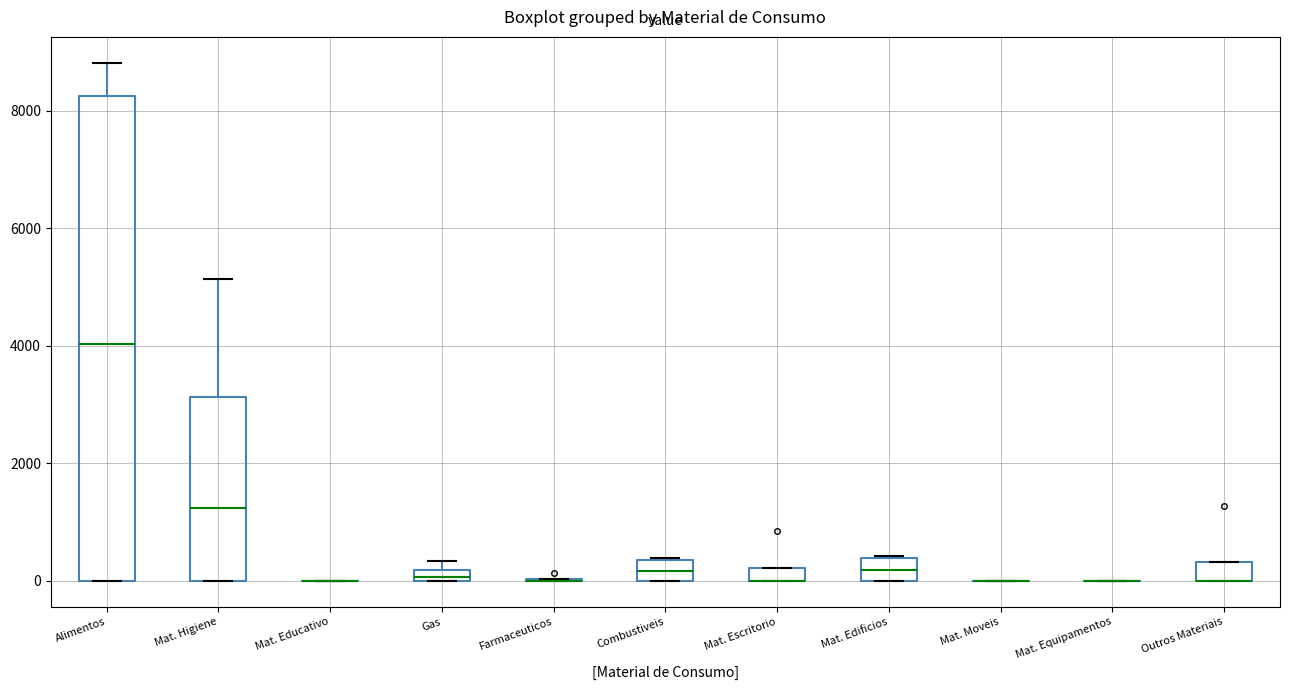

Which box is the tallest, from its lower edge to its upper edge?

Alimentos